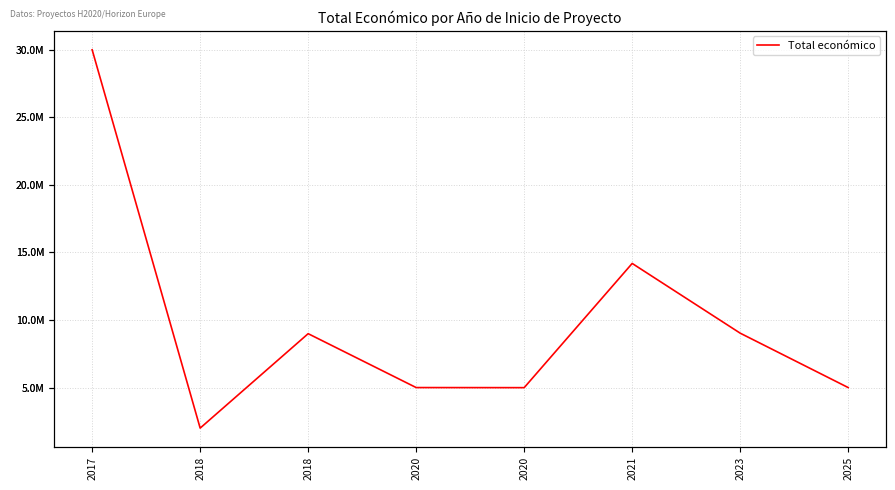

The value at 2023 is 2246380. True or false?

False